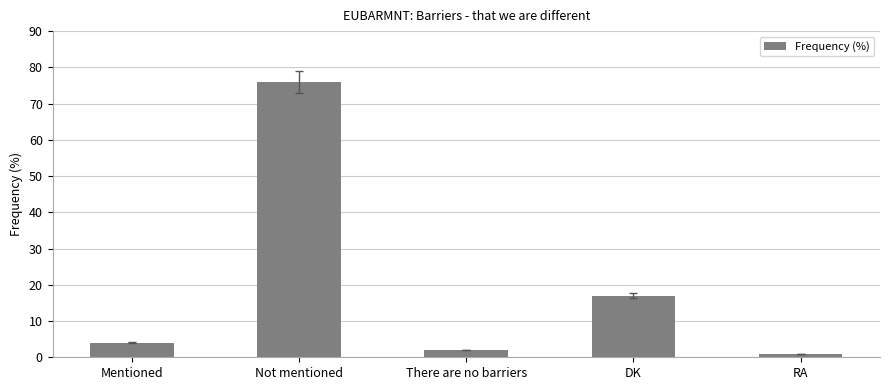

Reading left to right, list all the values displayed in this chart.

Mentioned=4	Not mentioned=76	There are no barriers=2	DK=17	RA=1